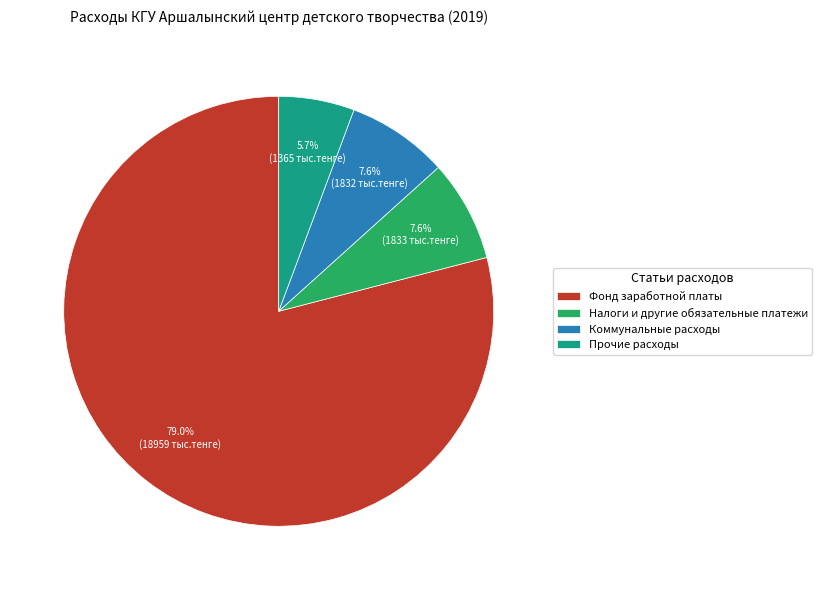

Is it true that Прочие расходы is 6% of the pie?

True